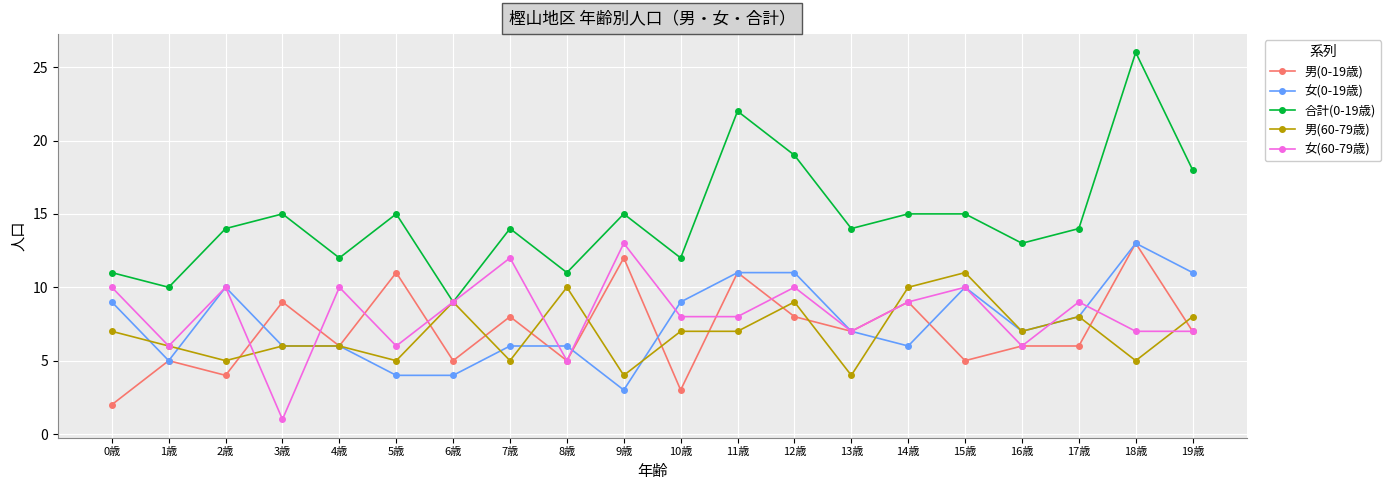

What is the value of the 男(60-79歳) point at the 13th from the left?

9